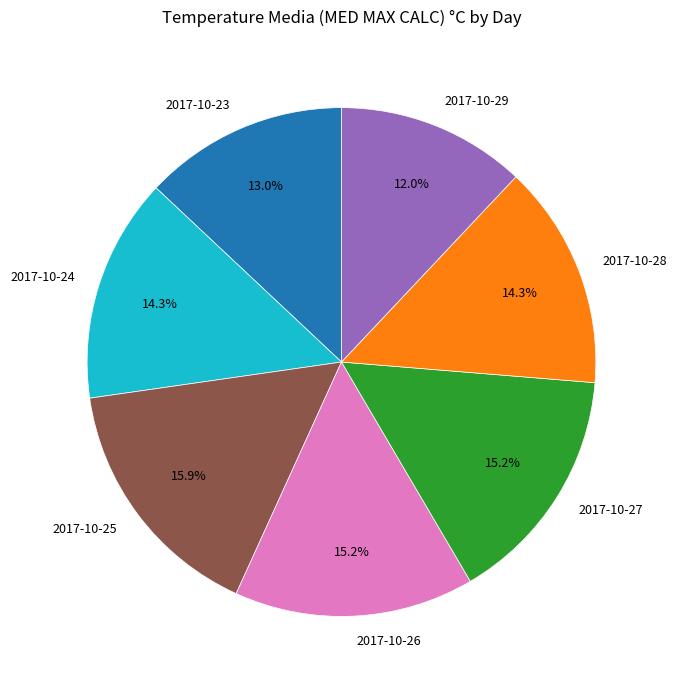

To the nearest percent, what portion does 2017-10-28 represent?

14%